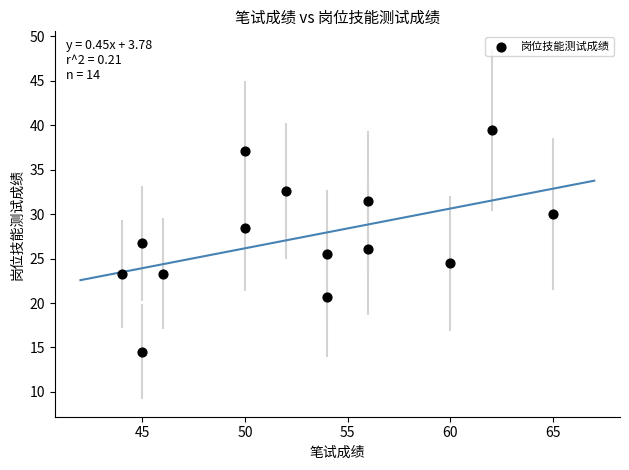

What is the range of Y values (max minus min)?

24.9